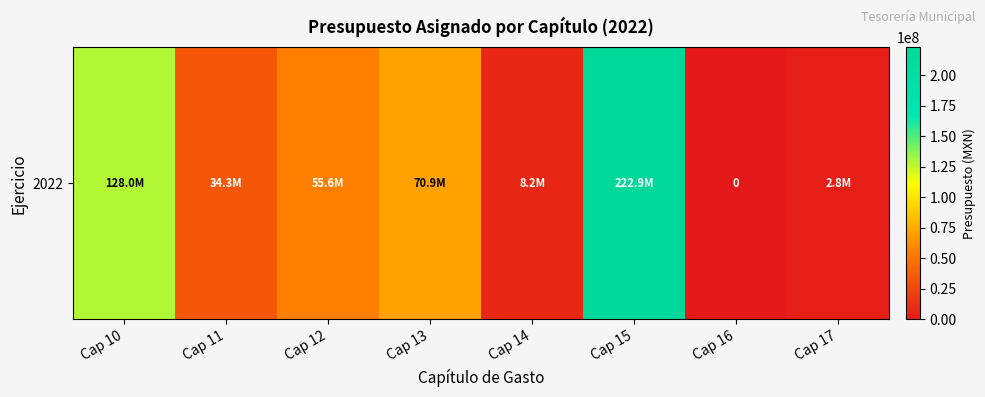

The value at Cap 14 is 11069881.6. True or false?

False